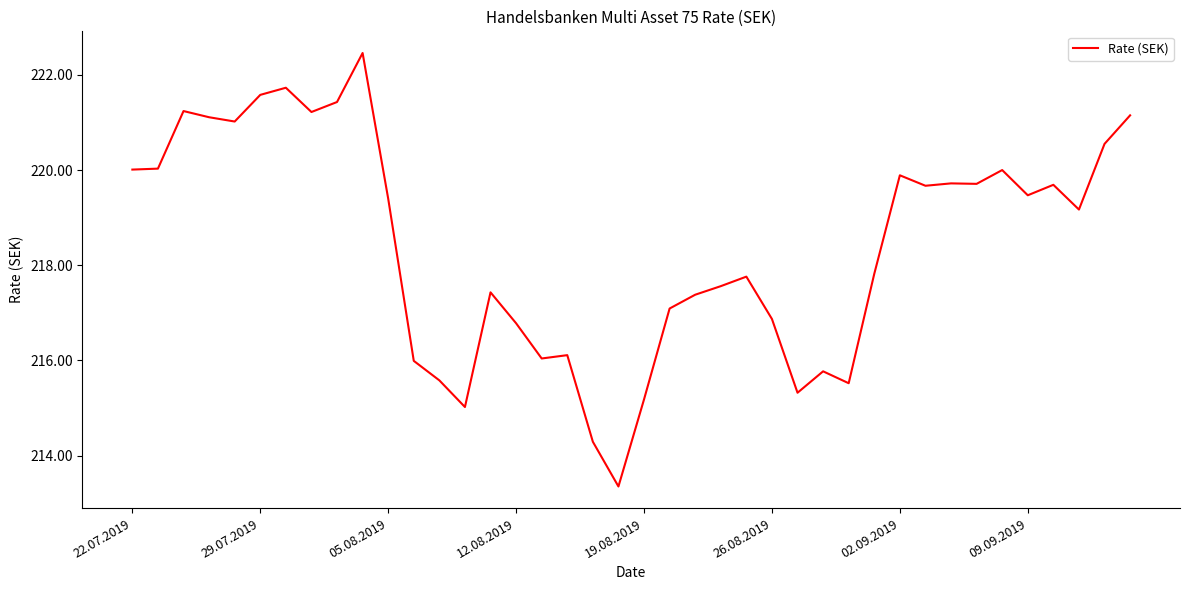

True or false: the data has more than 1 interior local peaks.

True